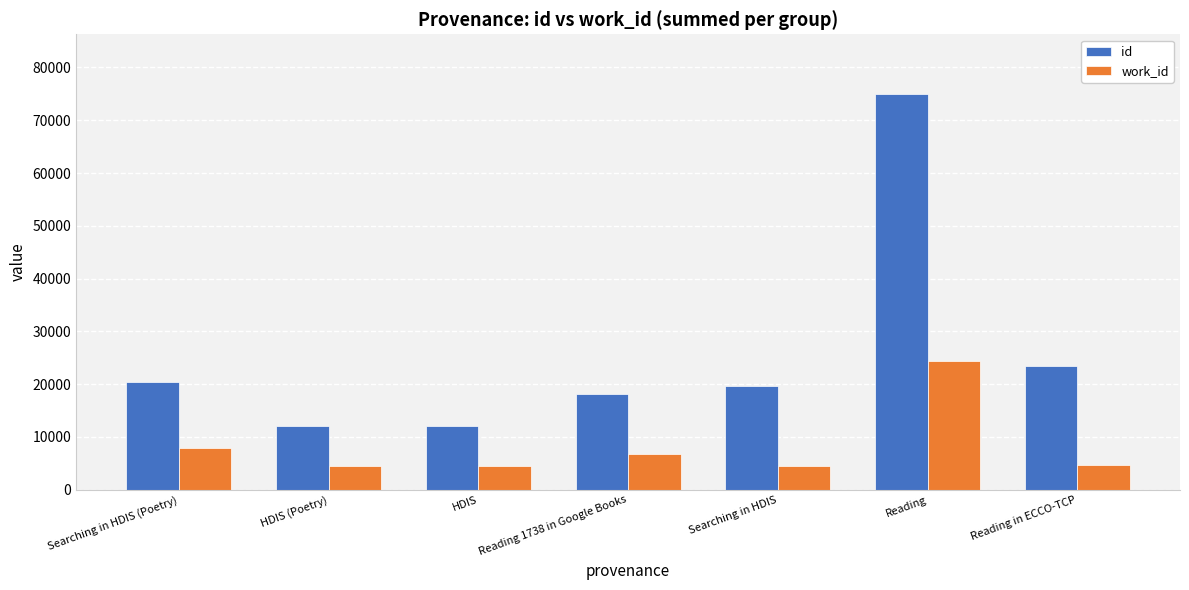

What is the difference between the maximum and minimum values in the id series?

63039